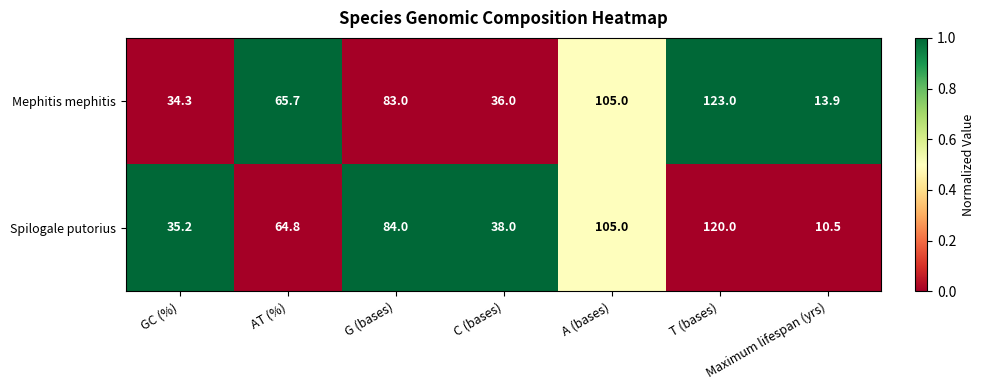

At which category is the sum across all series the highest?

T (bases)